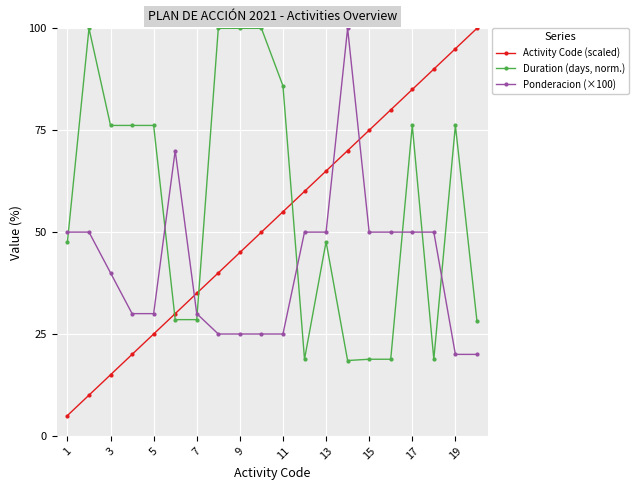

What are all the series names shown in the legend?

Activity Code (scaled), Duration (days, norm.), Ponderacion (×100)